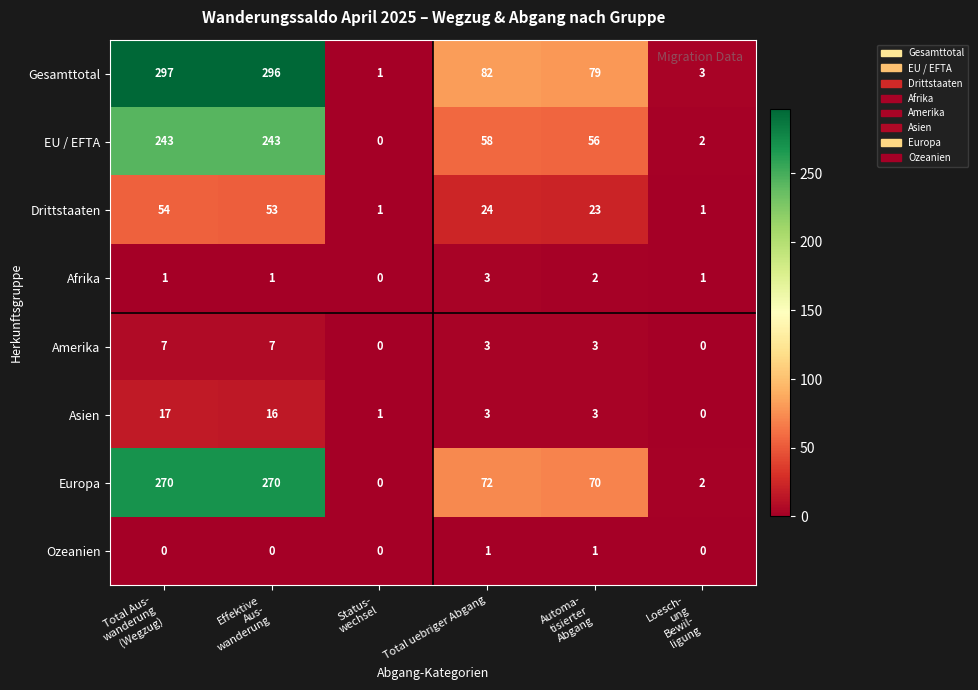

Where is Europa nearest to the value 135?

Total uebriger Abgang